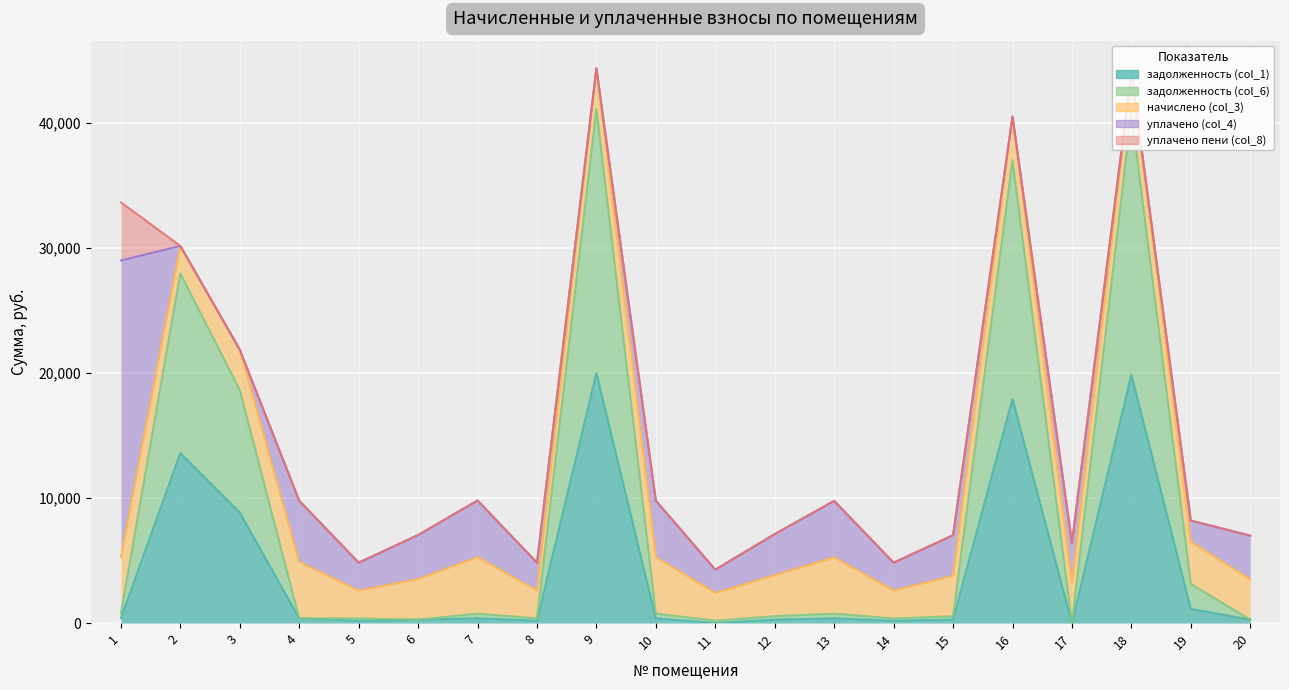

The начислено (col_3) series shows 2228.9 at 14. True or false?

True